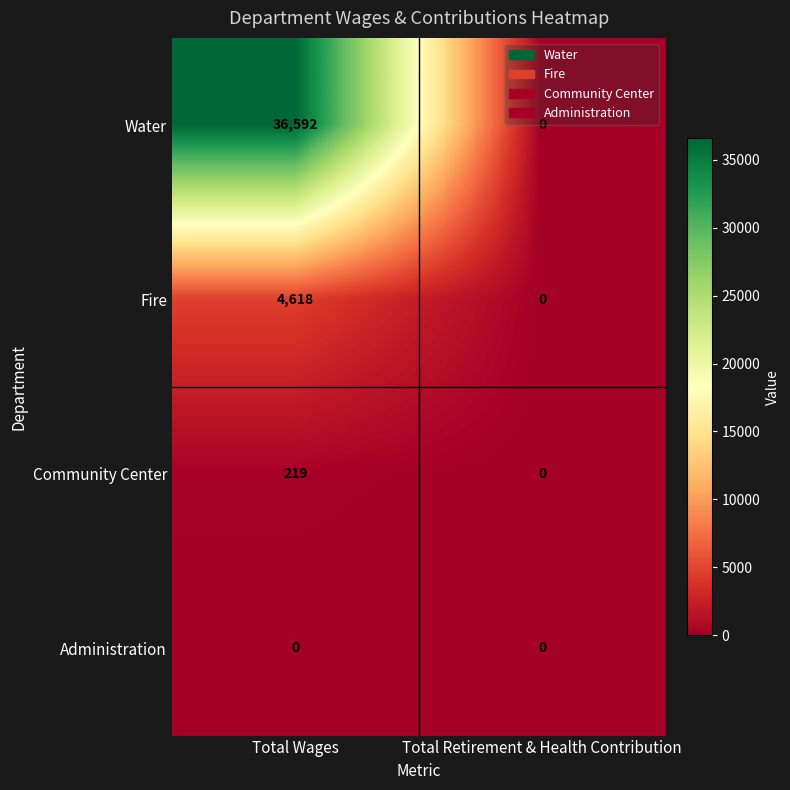

Reading left to right, what are all the values shown in this chart?

Water: Total Wages=36592	Total Retirement & Health Contribution=0
Fire: Total Wages=4618	Total Retirement & Health Contribution=0
Community Center: Total Wages=219	Total Retirement & Health Contribution=0
Administration: Total Wages=0	Total Retirement & Health Contribution=0